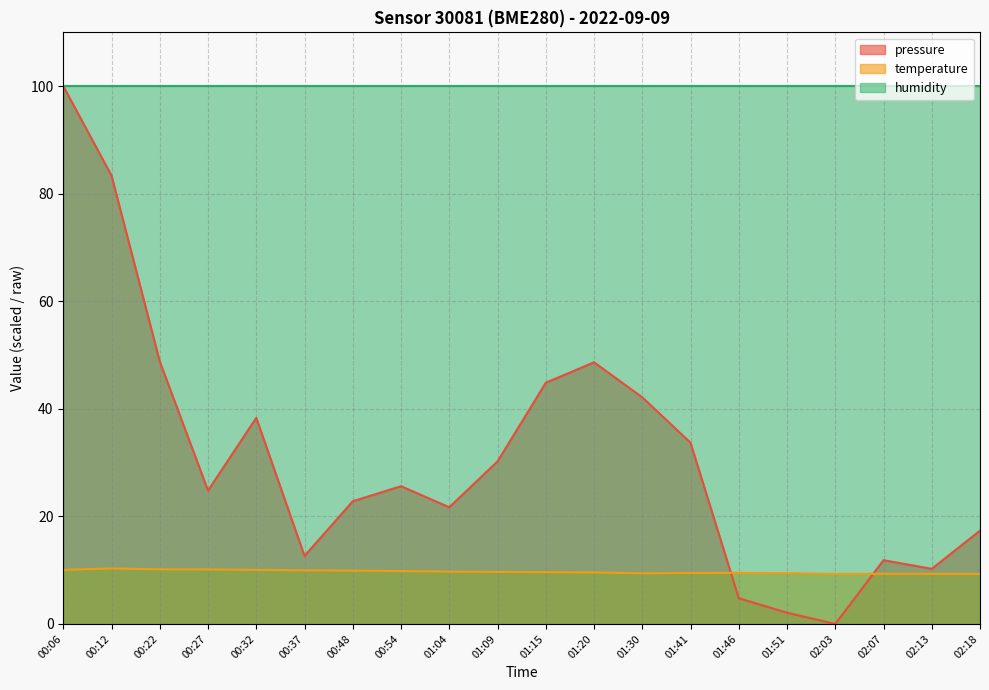

Which series changed the most between 00:22 and 00:48?

pressure